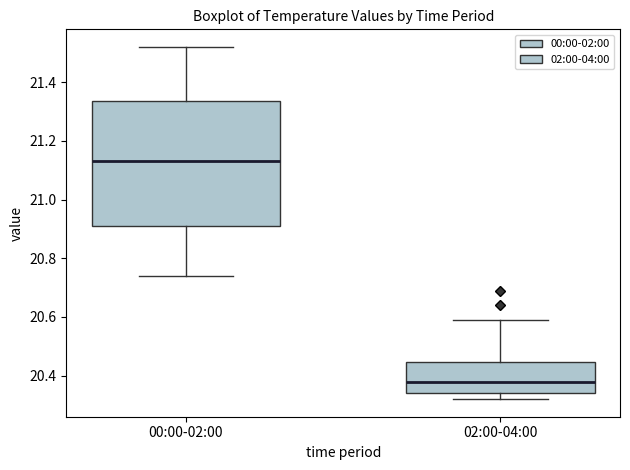

Where does the median line of the box for 00:00-02:00 sit on the y-axis? The values are not printed on the chart, so give them approximately, as read against the axis.

21.14